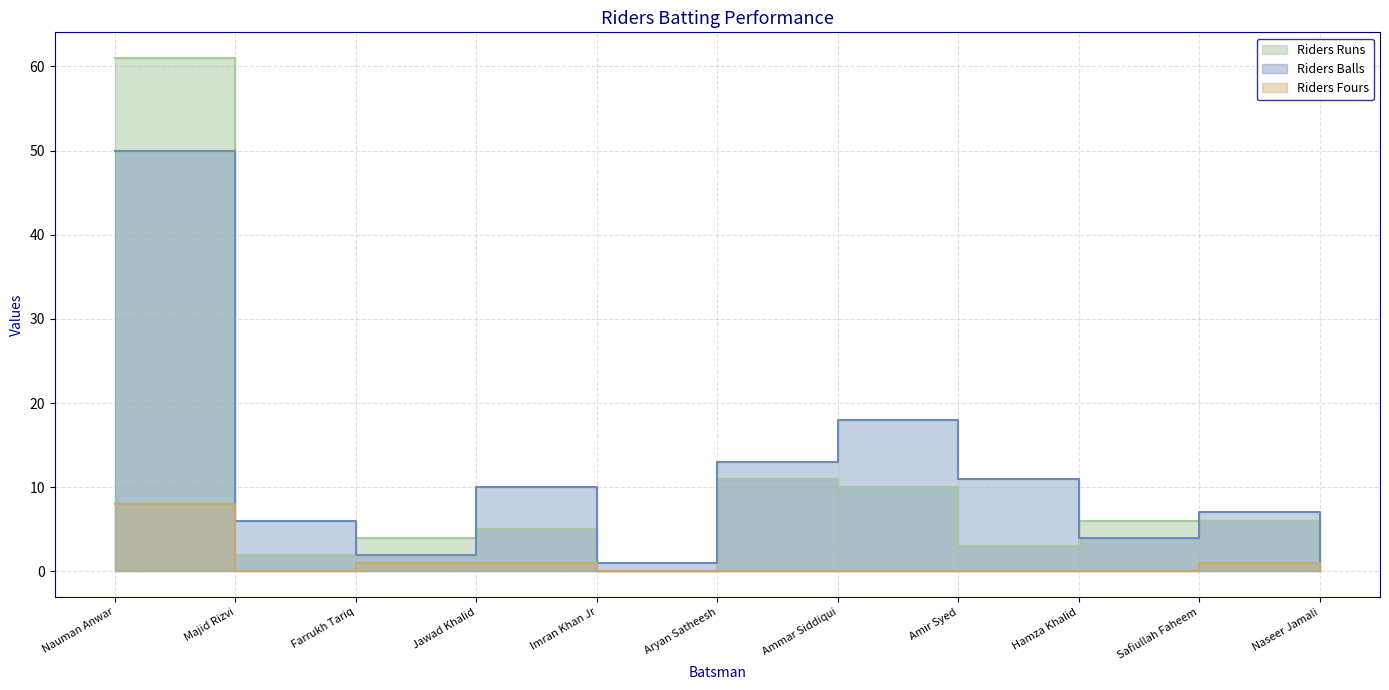

Reading left to right, list all the values displayed in this chart.

Riders Runs: Nauman Anwar=61	Majid Rizvi=2	Farrukh Tariq=4	Jawad Khalid=5	Imran Khan Jr=0	Aryan Satheesh=11	Ammar Siddiqui=10	Amir Syed=3	Hamza Khalid=6	Safiullah Faheem=6	Naseer Jamali=0
Riders Balls: Nauman Anwar=50	Majid Rizvi=6	Farrukh Tariq=2	Jawad Khalid=10	Imran Khan Jr=1	Aryan Satheesh=13	Ammar Siddiqui=18	Amir Syed=11	Hamza Khalid=4	Safiullah Faheem=7	Naseer Jamali=0
Riders Fours: Nauman Anwar=8	Majid Rizvi=0	Farrukh Tariq=1	Jawad Khalid=1	Imran Khan Jr=0	Aryan Satheesh=0	Ammar Siddiqui=0	Amir Syed=0	Hamza Khalid=0	Safiullah Faheem=1	Naseer Jamali=0